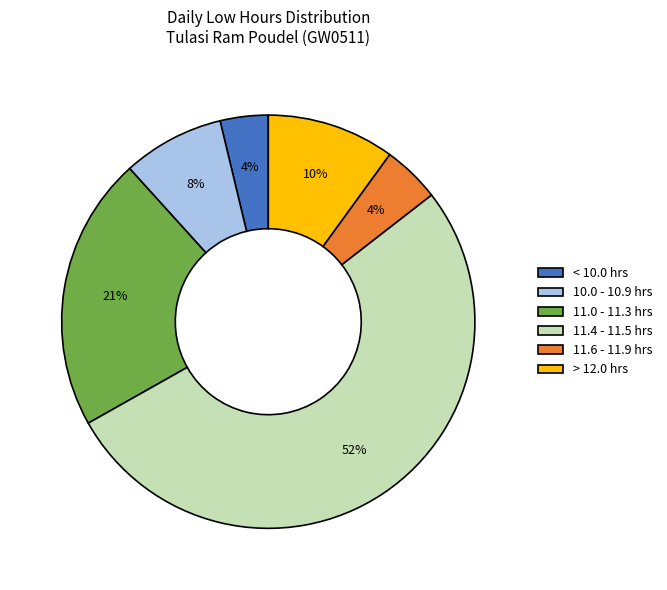

To the nearest percent, what is the average slice percentage?

17%